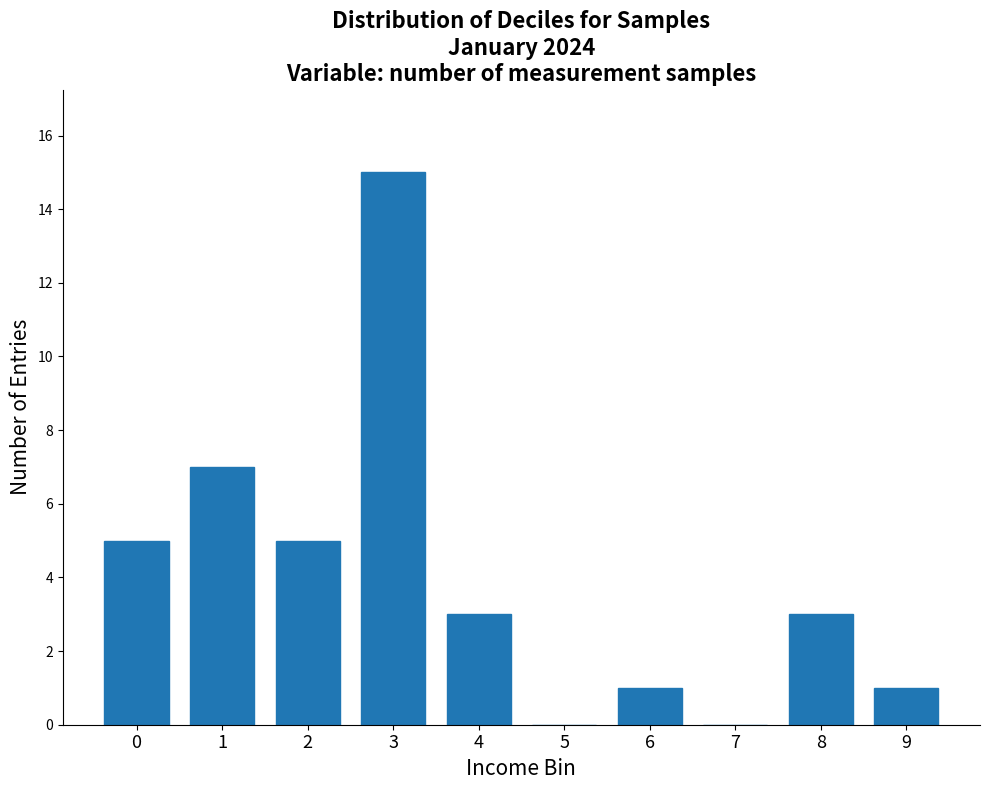

Reading left to right, extract all data points from this chart.

0=5	1=7	2=5	3=15	4=3	5=0	6=1	7=0	8=3	9=1